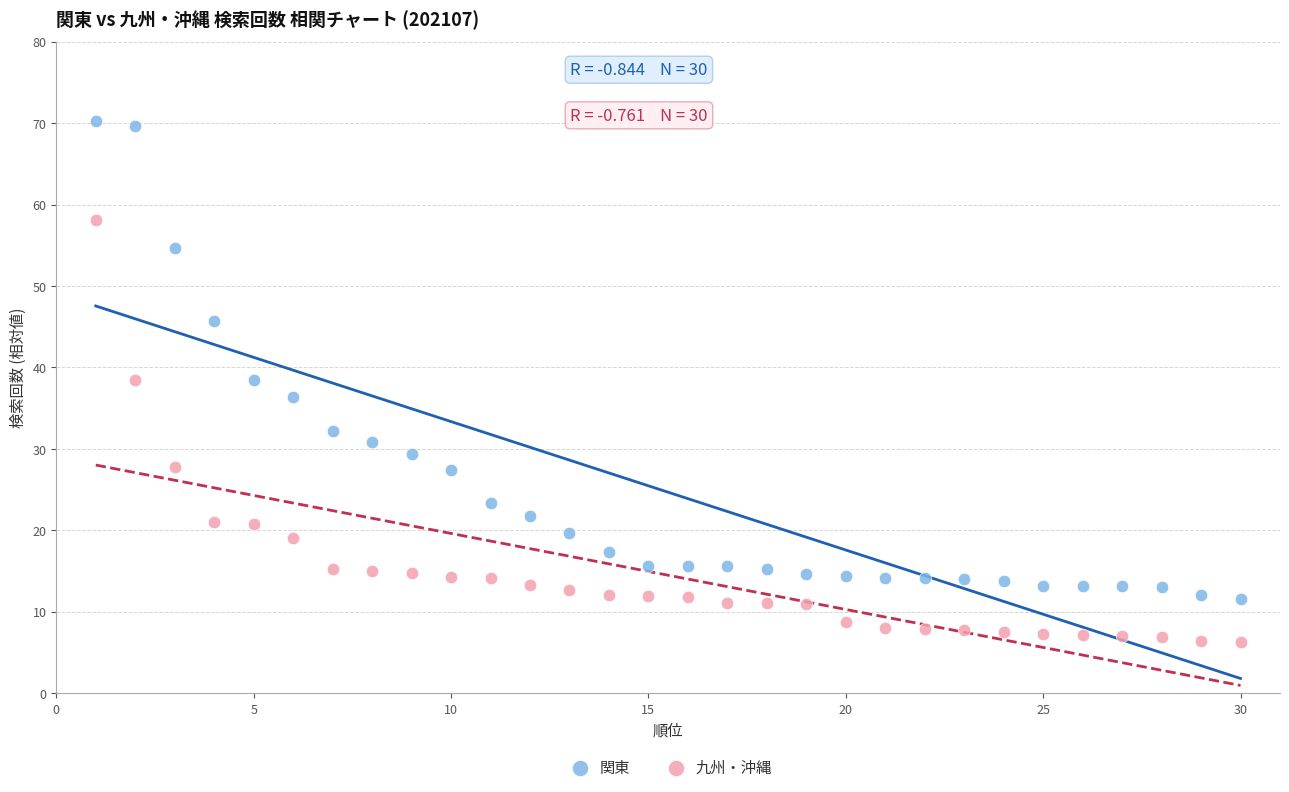

Which series contains the lowest Y value?

九州・沖縄